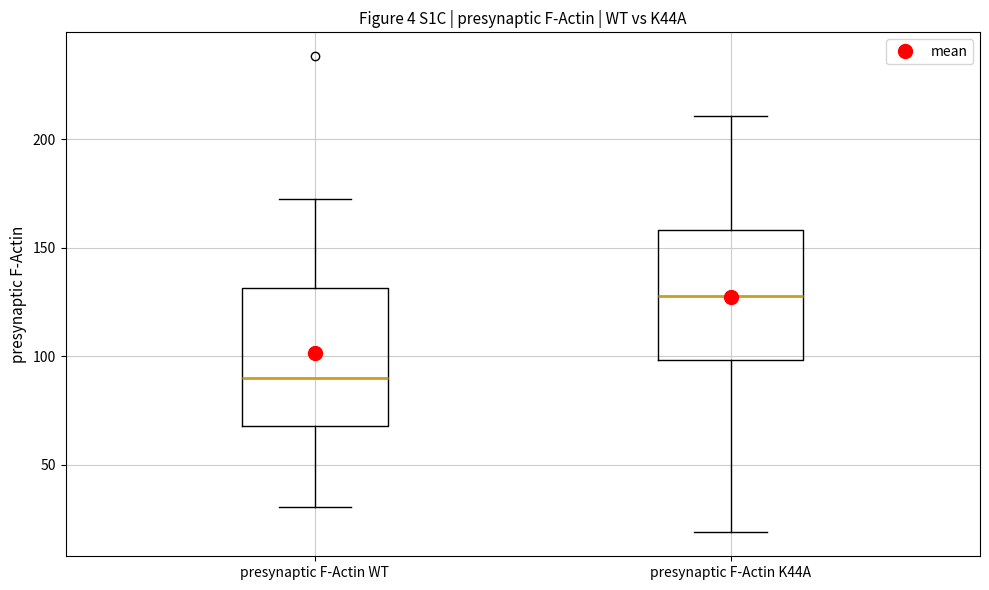

Which box's median line is the lowest?

presynaptic F-Actin WT